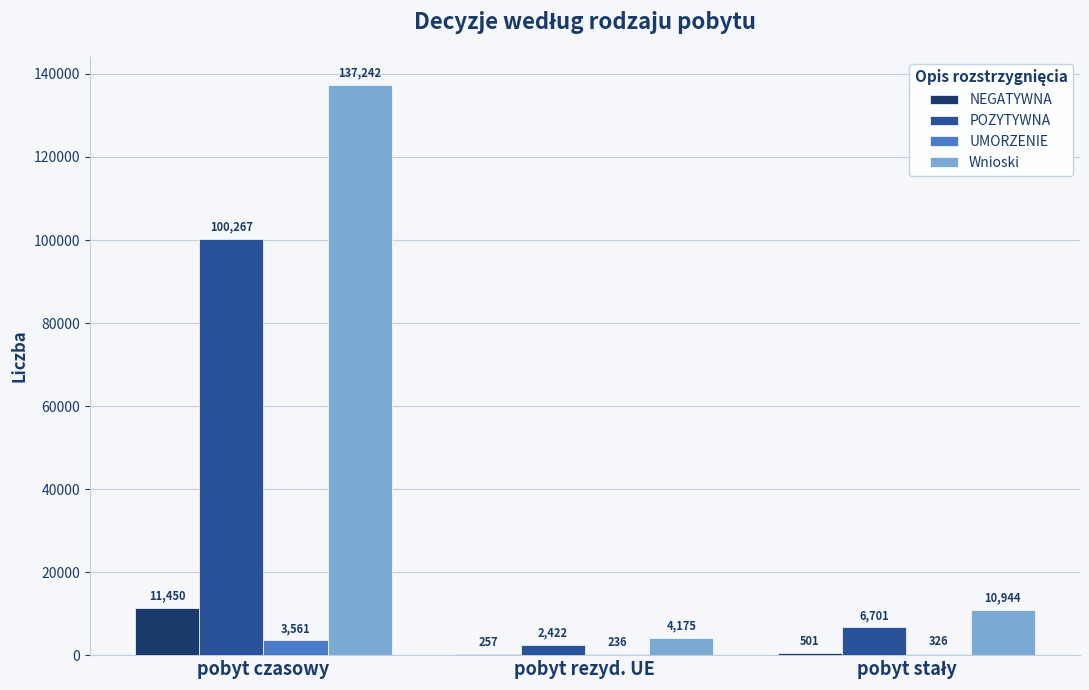

Count the number of data series in this chart.

4